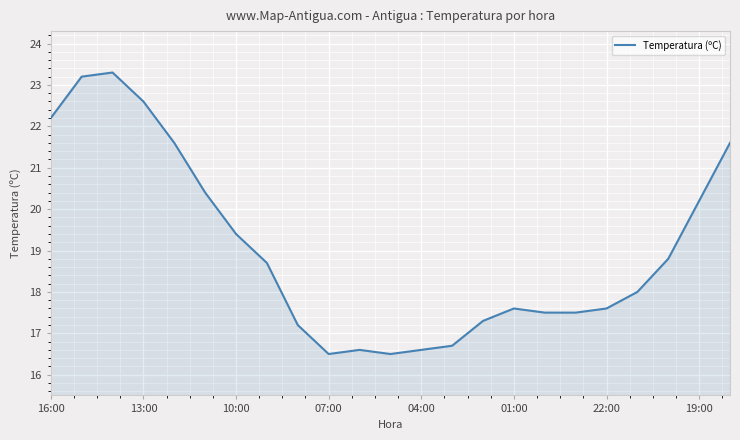

How many distinct data groups are displayed?

1